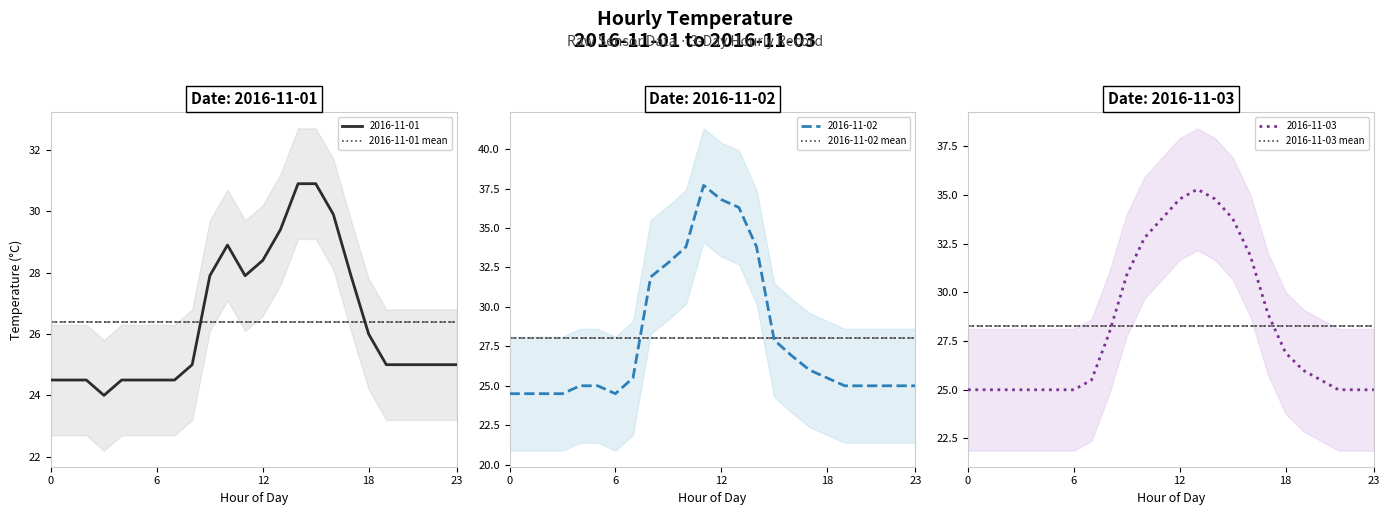

Reading left to right, extract all data points from this chart.

2016-11-01 mean: 26.4	26.4	26.4	26.4	26.4	26.4	26.4	26.4	26.4	26.4	26.4	26.4	26.4	26.4	26.4	26.4	26.4	26.4	26.4	26.4	26.4	26.4	26.4	26.4
2016-11-02 mean: 28.0	28.0	28.0	28.0	28.0	28.0	28.0	28.0	28.0	28.0	28.0	28.0	28.0	28.0	28.0	28.0	28.0	28.0	28.0	28.0	28.0	28.0	28.0	28.0
2016-11-03 mean: 28.3	28.3	28.3	28.3	28.3	28.3	28.3	28.3	28.3	28.3	28.3	28.3	28.3	28.3	28.3	28.3	28.3	28.3	28.3	28.3	28.3	28.3	28.3	28.3